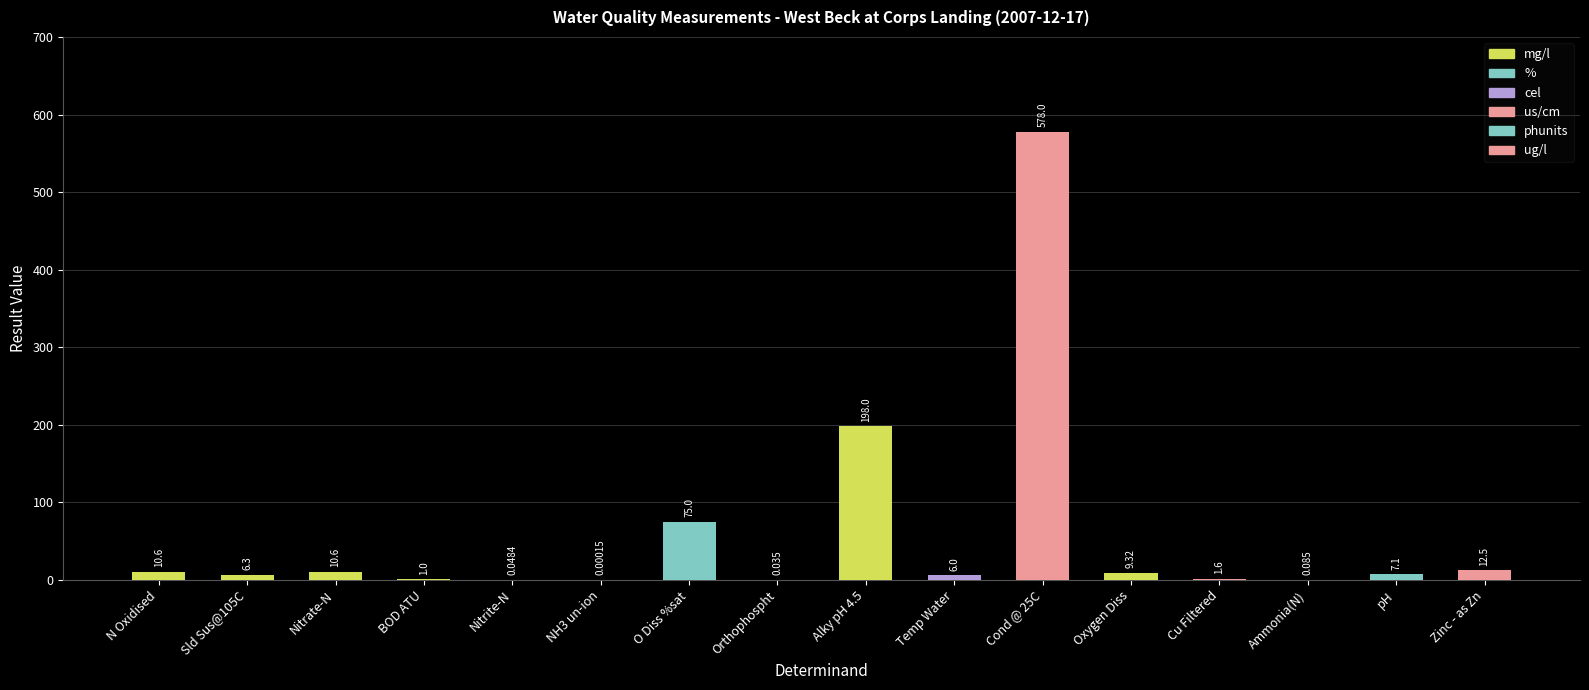

Between Oxygen Diss and Nitrate-N, which is larger?

Nitrate-N